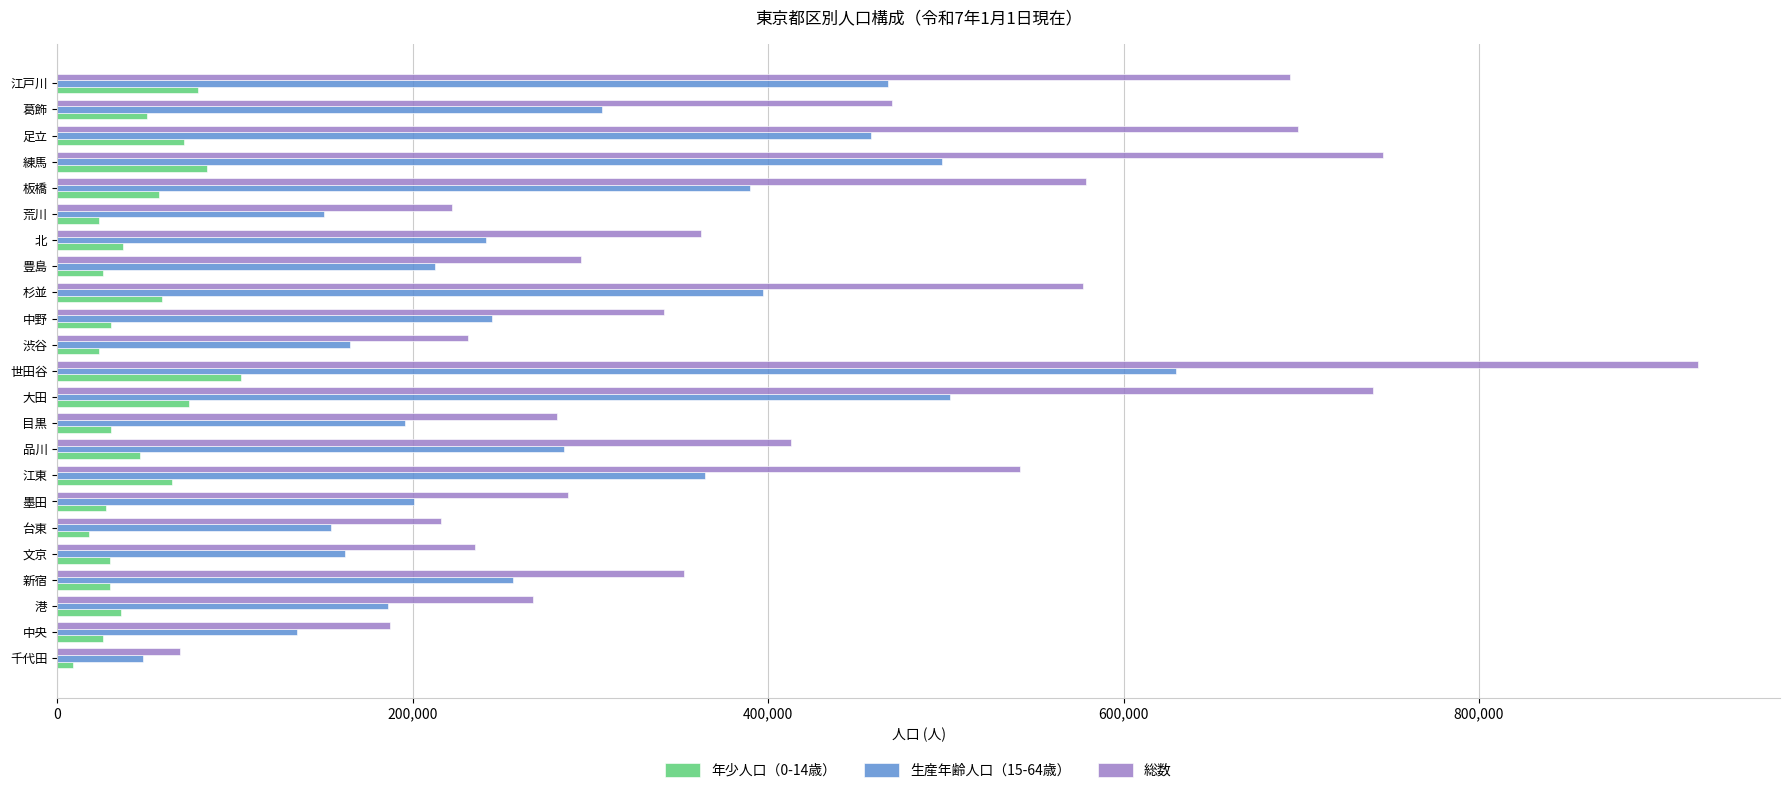

True or false: 総数 has a value of 412786 at 品川.

True